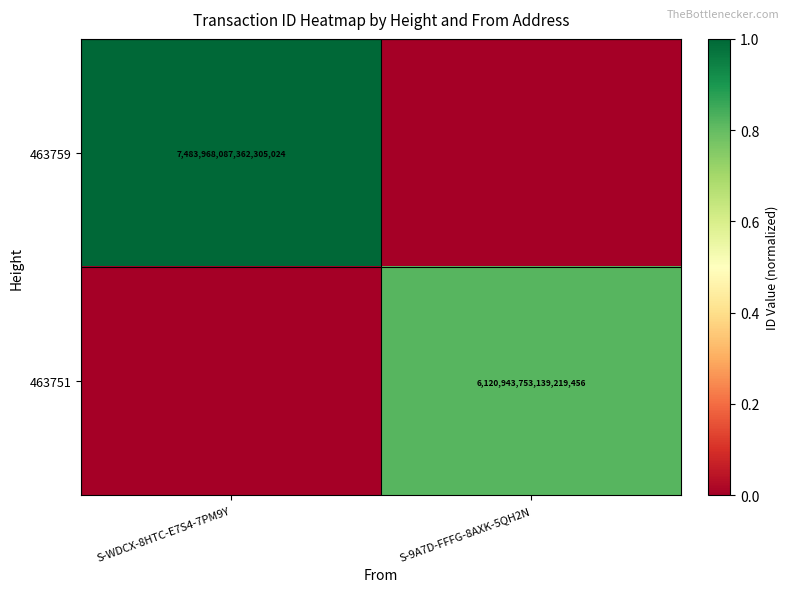

Is it true that 463751 equals 1509780742120043776 at S-9A7D-FFFG-8AXK-5QH2N?

False